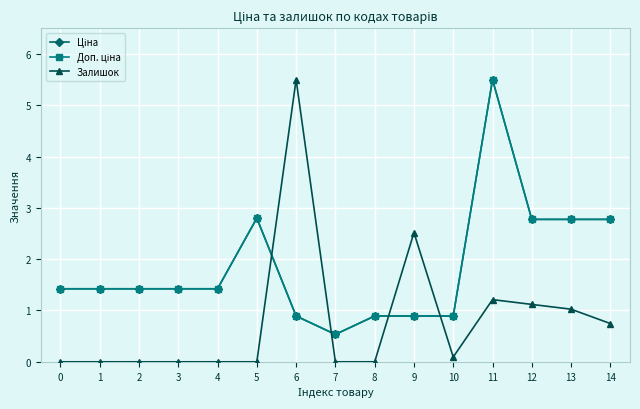

What is the sum of all Доп. ціна values?

27.8